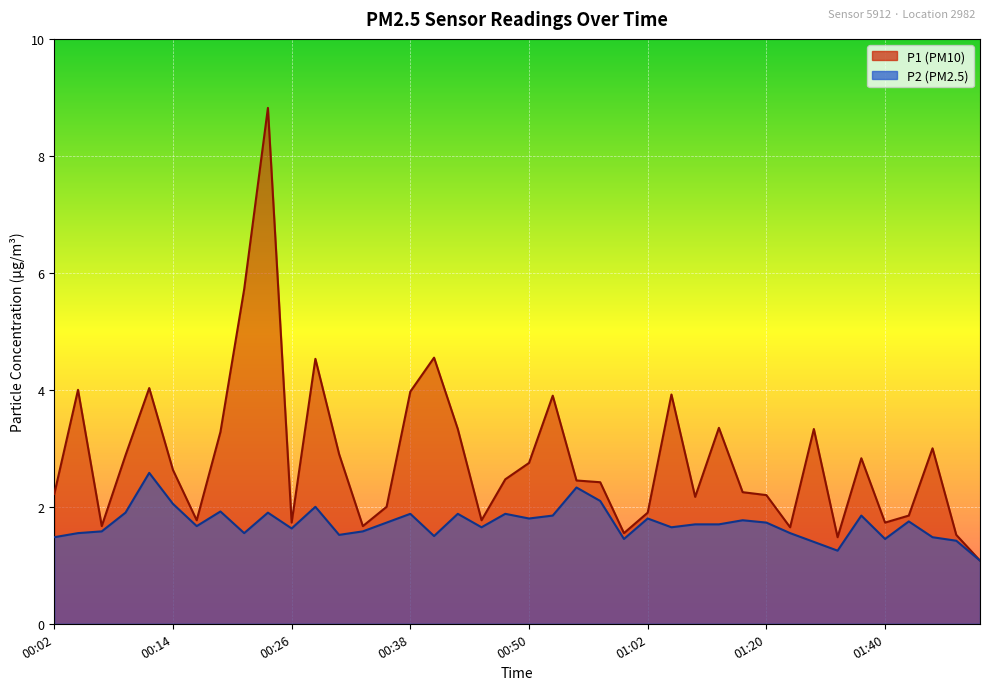

What is the label of the 8th point from the right?

01:32